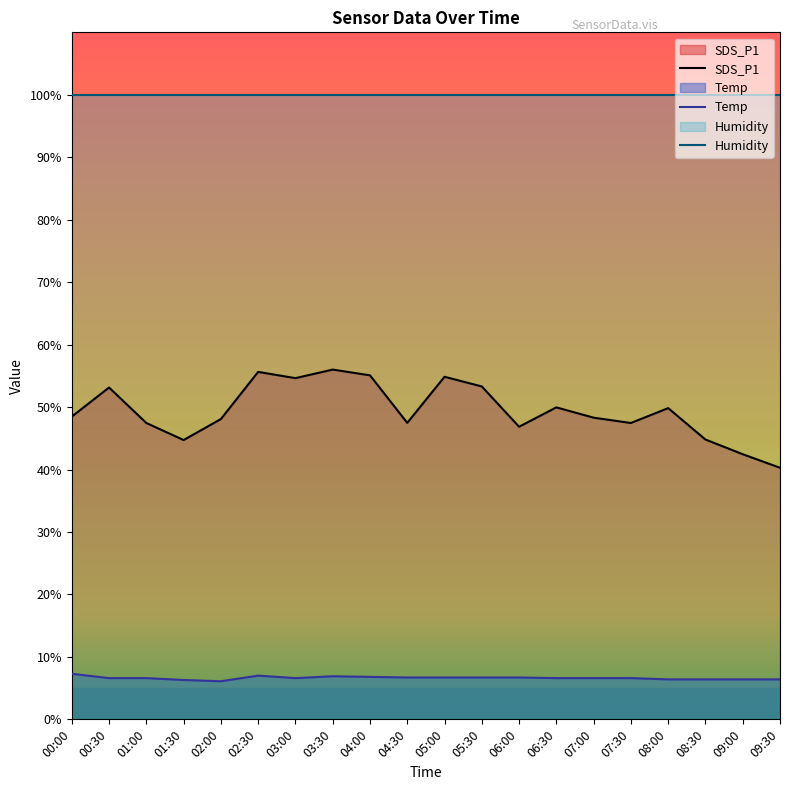

Which label corresponds to the largest value in the chart?

03:30